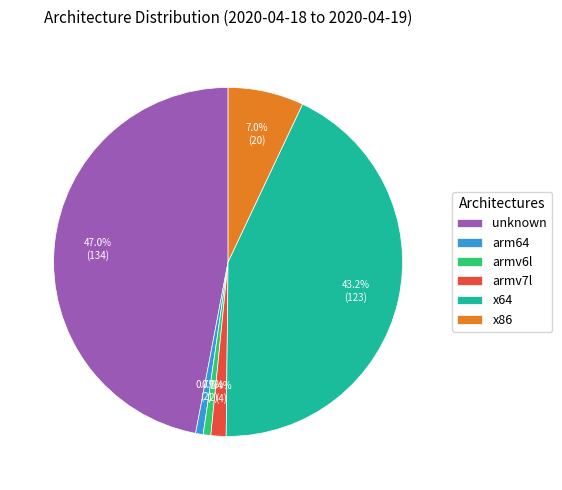

Do unknown and x64 together represent more than half of the pie?

Yes